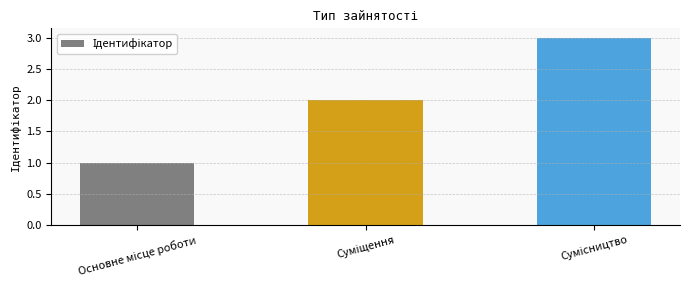

Does the chart contain any negative values?

No